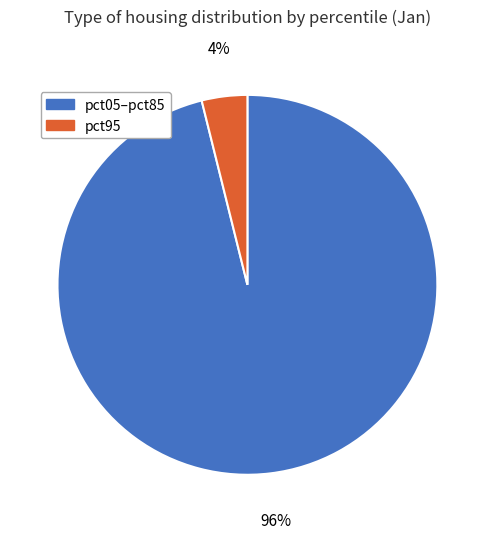

To the nearest percent, what is the difference between the largest and smallest slice percentages?

92%